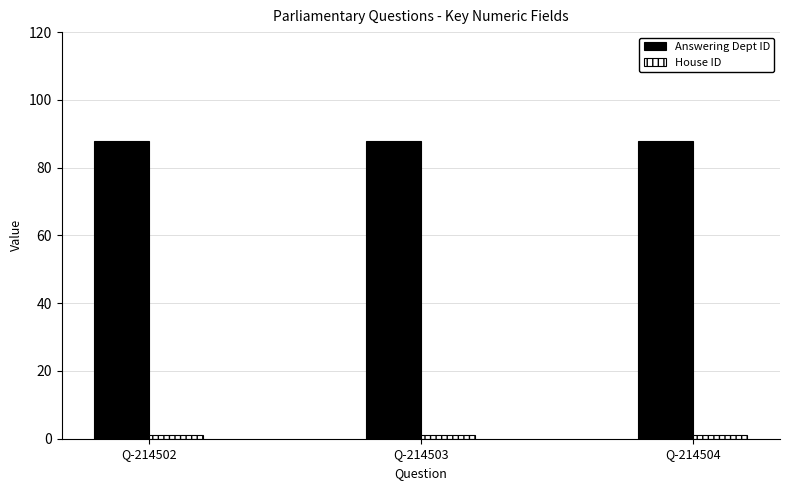

What is the sum of all Answering Dept ID values?

264